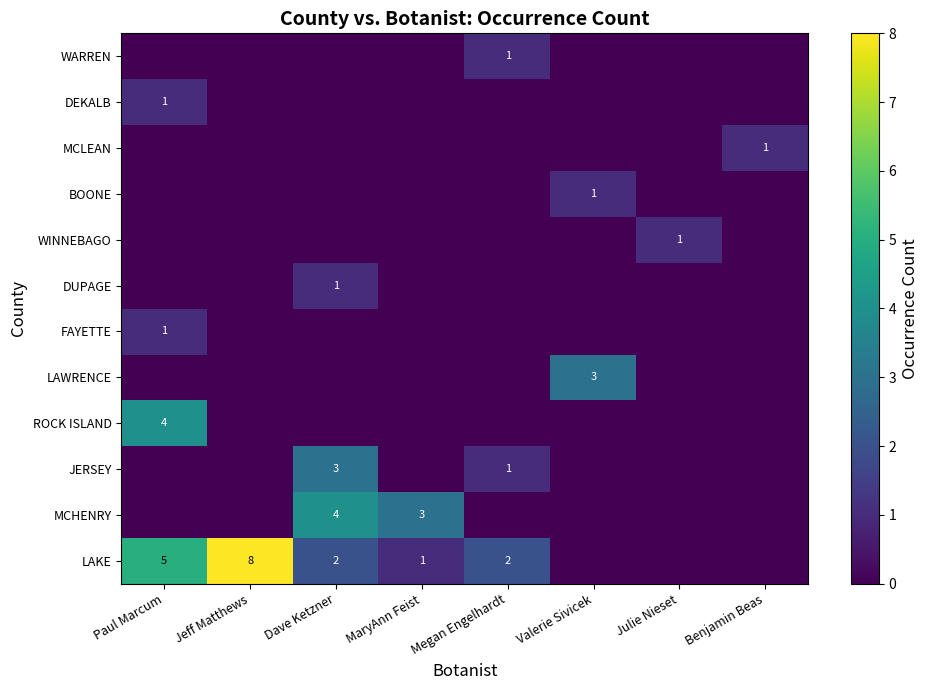

What is the total value across all series at Jeff Matthews?

8